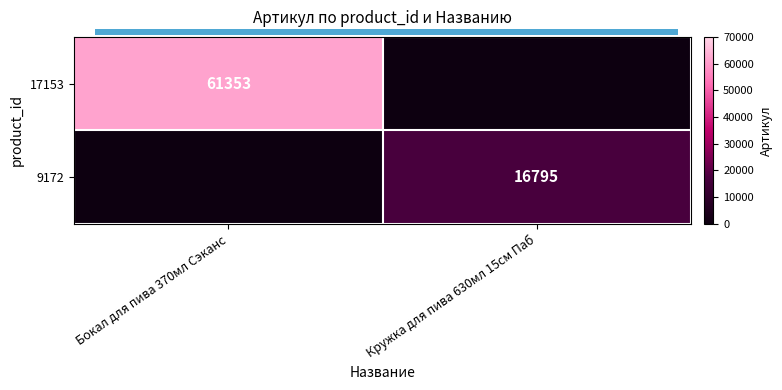

At how many categories does at least one series exceed 42846?

1